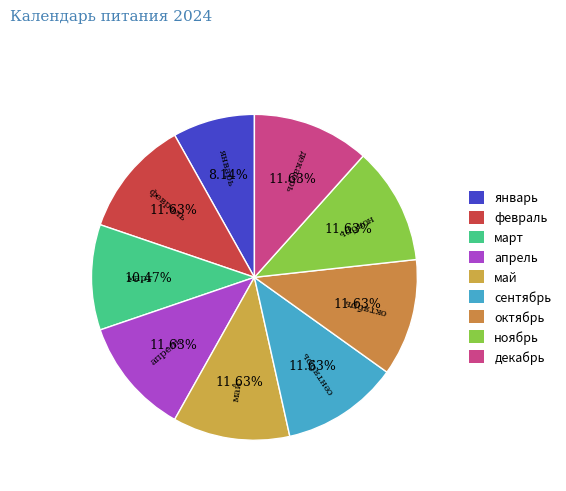

What is the ratio of the value at октябрь to the value at май?

1.0